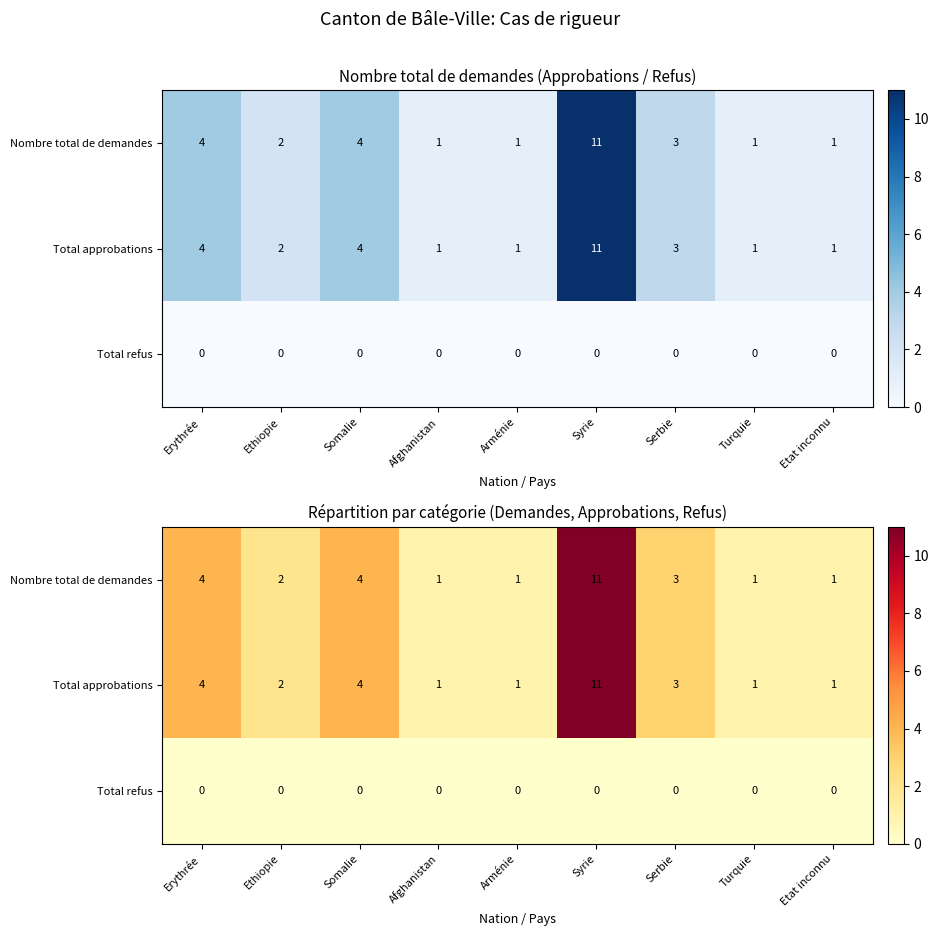

At which category does the chart reach its peak across all series?

Syrie